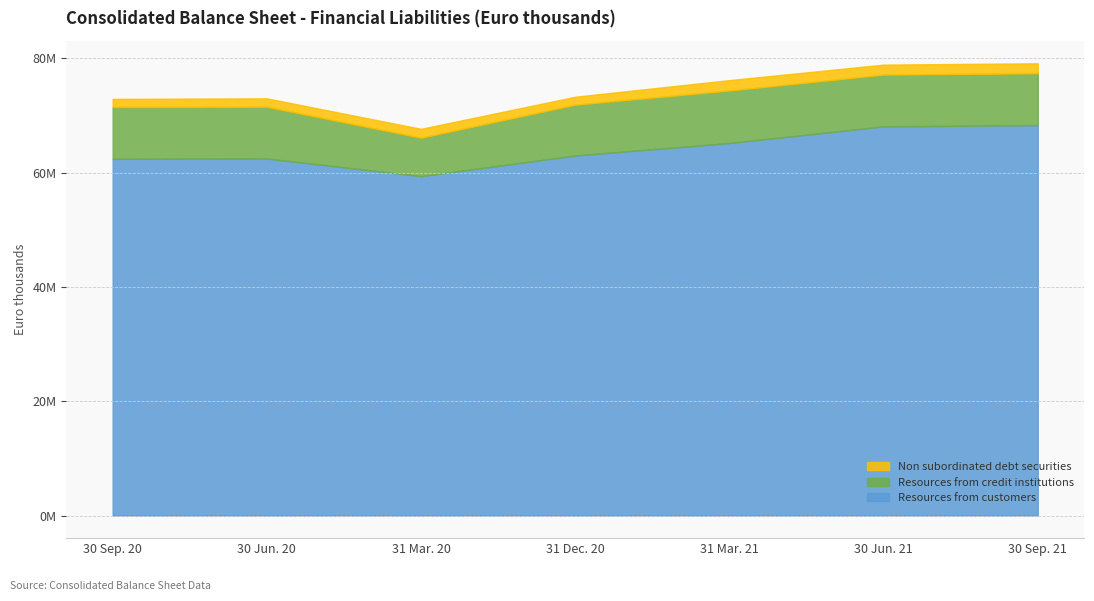

Rank the series by their maximum value, from lowest to highest.

Non subordinated debt securities, Resources from credit institutions, Resources from customers